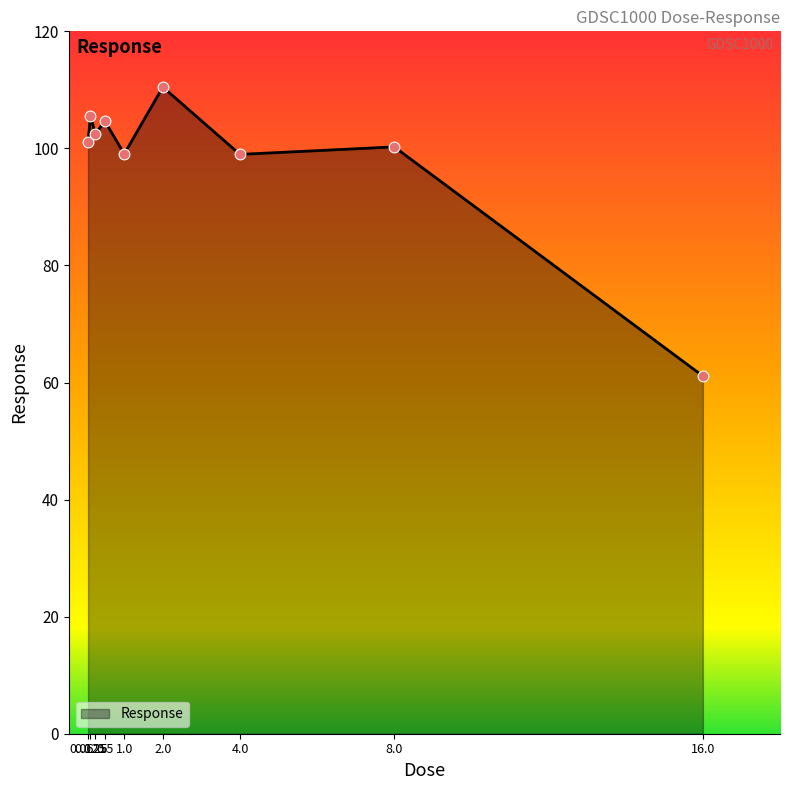

What is the change in value from 0.25 to 2.0?

+8.0